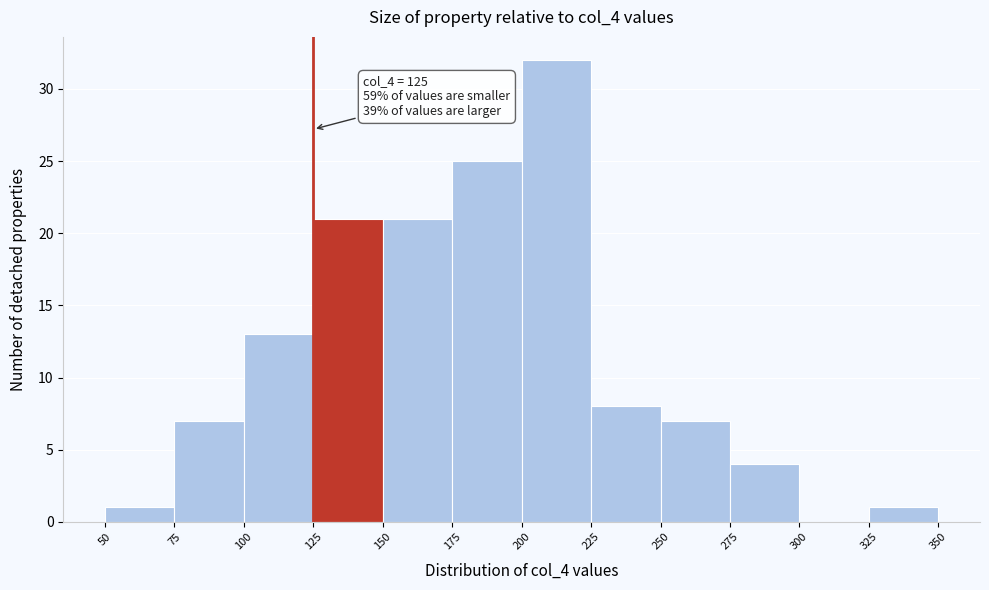

Which range on the x-axis has the tallest bar?

200 to 225